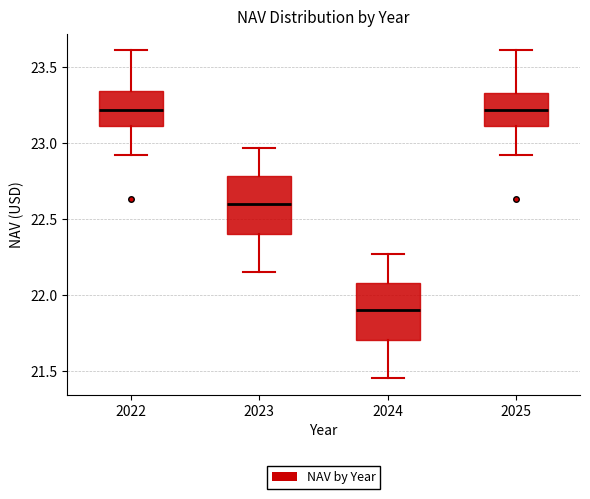

Reading left to right, read every box against the y-axis: the position of its median line, the range the box covers, and the ends of its whiskers. The values are not printed on the chart, so give them approximately, as read against the axis.

2022: median 23.20, box 23.10 to 23.35, whiskers 22.90 to 23.60
2023: median 22.60, box 22.40 to 22.80, whiskers 22.15 to 22.95
2024: median 21.90, box 21.70 to 22.10, whiskers 21.45 to 22.25
2025: median 23.20, box 23.10 to 23.35, whiskers 22.90 to 23.60